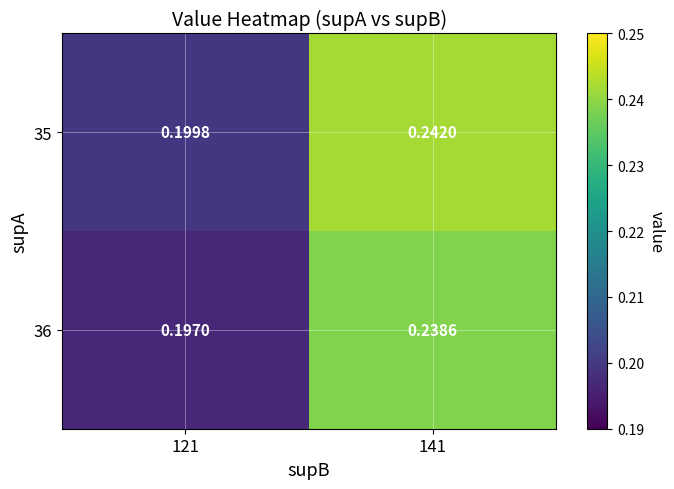

Which has a higher value, 141 or 121?

141